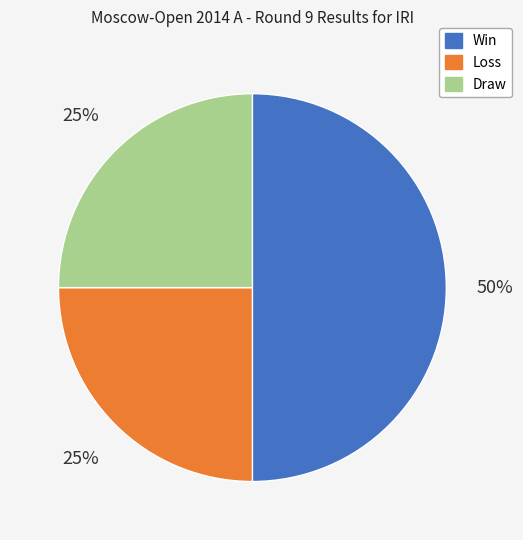

To the nearest percent, what is the difference between the largest and smallest slice percentages?

25%